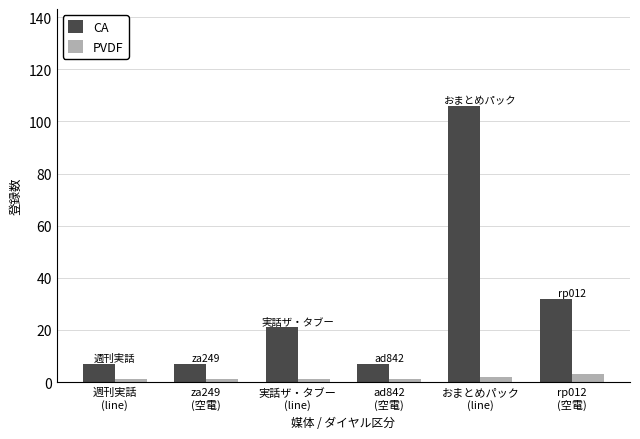

What is the label of the 2nd bar from the right?

おまとめパック
(line)